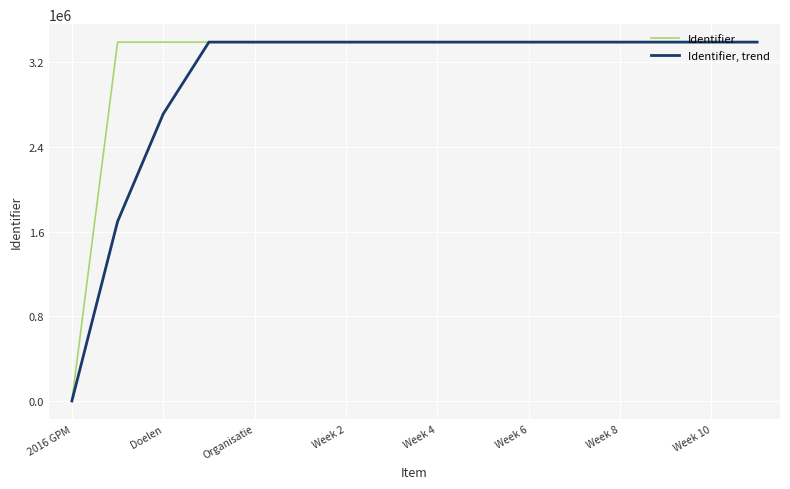

What is the average value of the Identifier, trend series?

3029538.1